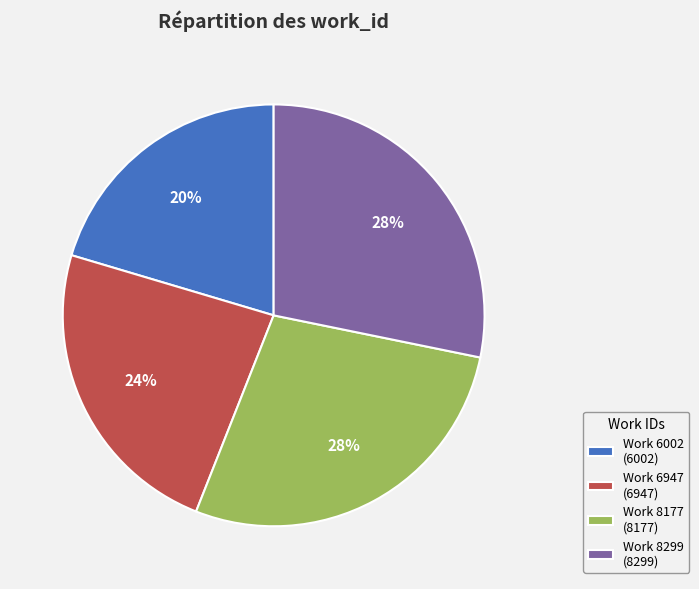

Count the number of slices in the pie.

4